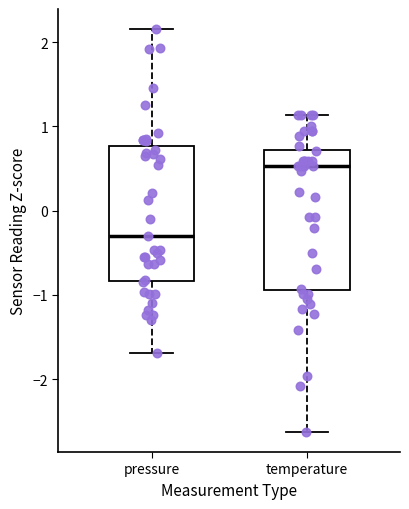

Which box's median line is the lowest?

pressure